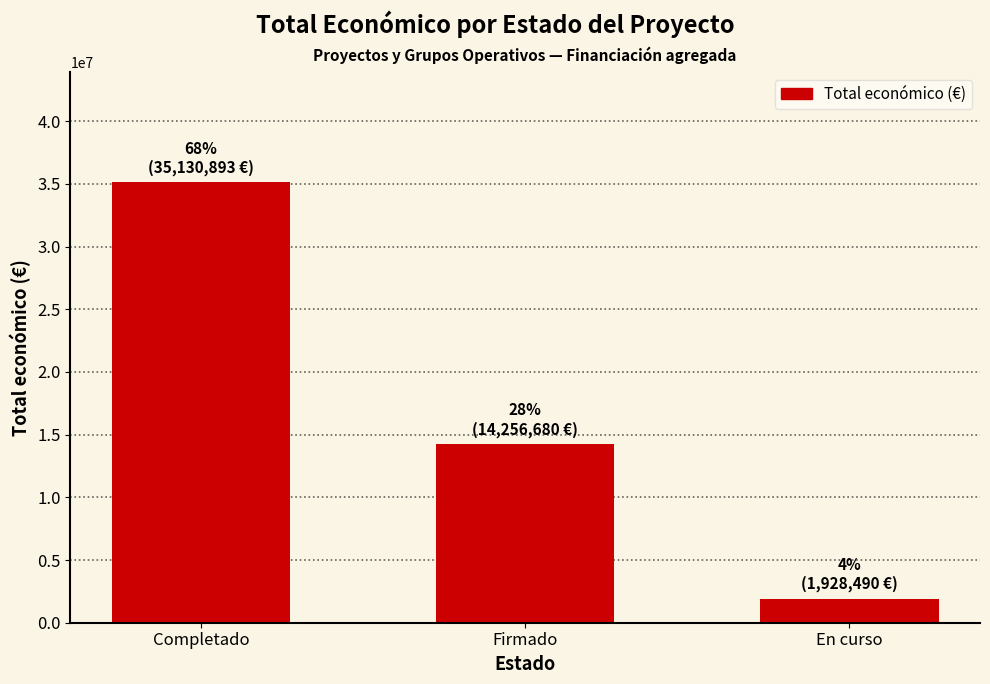

Where is the data nearest to the value 18529691?

Firmado